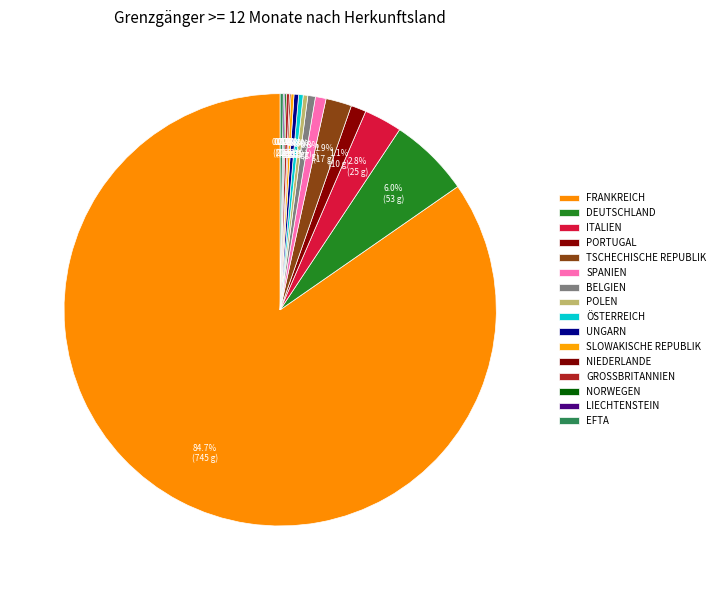

What is the majority slice?

Frankreich